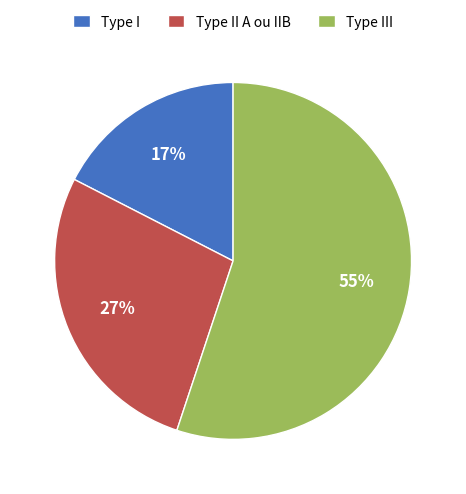

The Type III slice represents 68% of the pie. True or false?

False